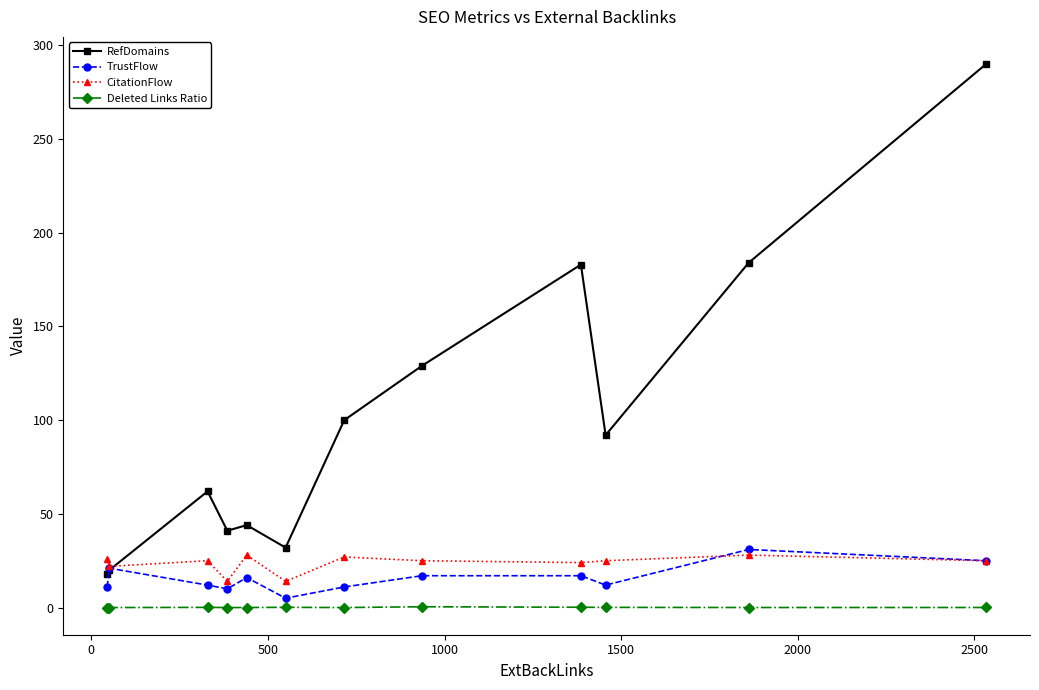

Which series has the largest total across all categories?

RefDomains